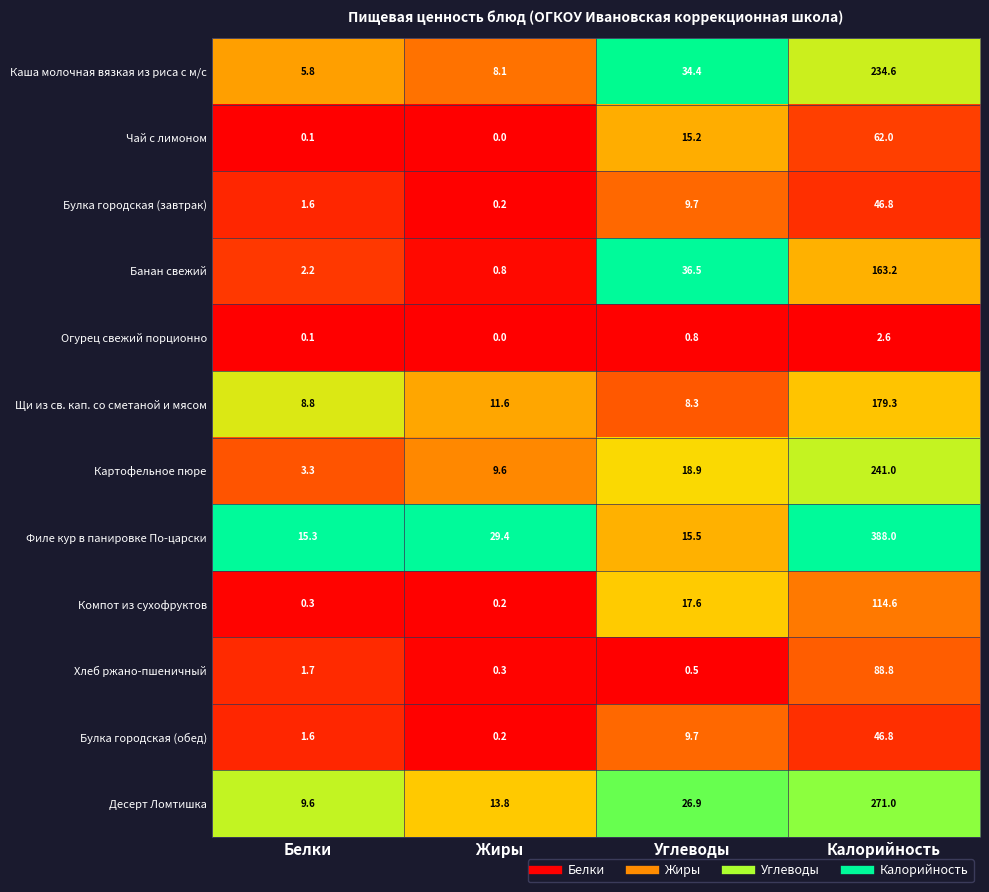

At how many categories does at least one series exceed 0?

4